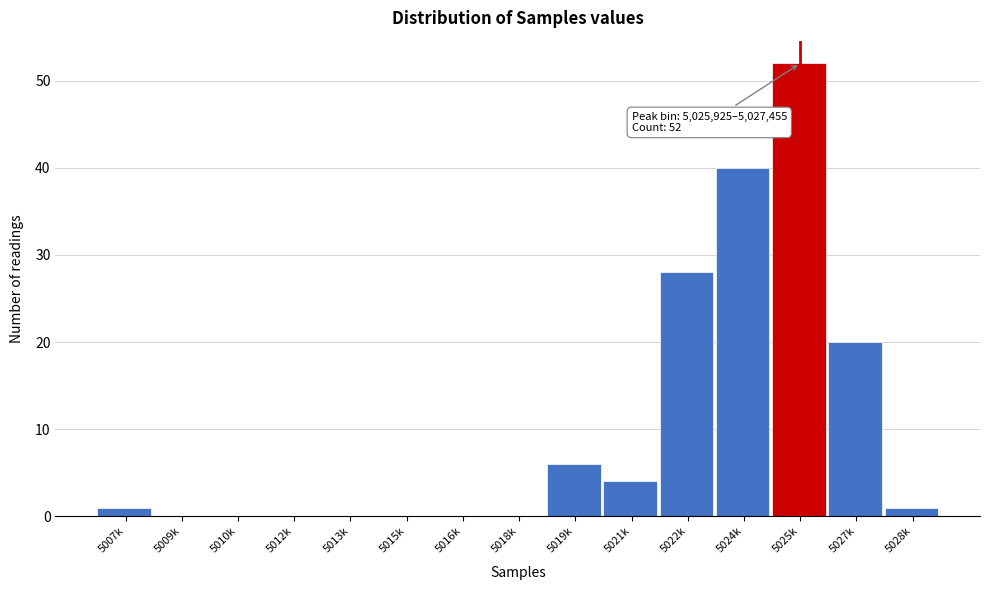

Reading left to right, transcribe all the data shown in this chart.

5007k=1	5009k=0	5010k=0	5012k=0	5013k=0	5015k=0	5016k=0	5018k=0	5019k=6	5021k=4	5022k=28	5024k=40	5025k=52	5027k=20	5028k=1